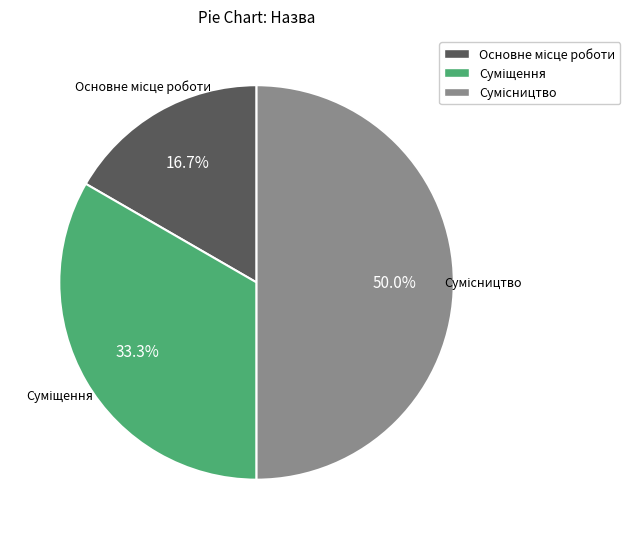

Which category has the biggest portion of the pie?

Сумісництво